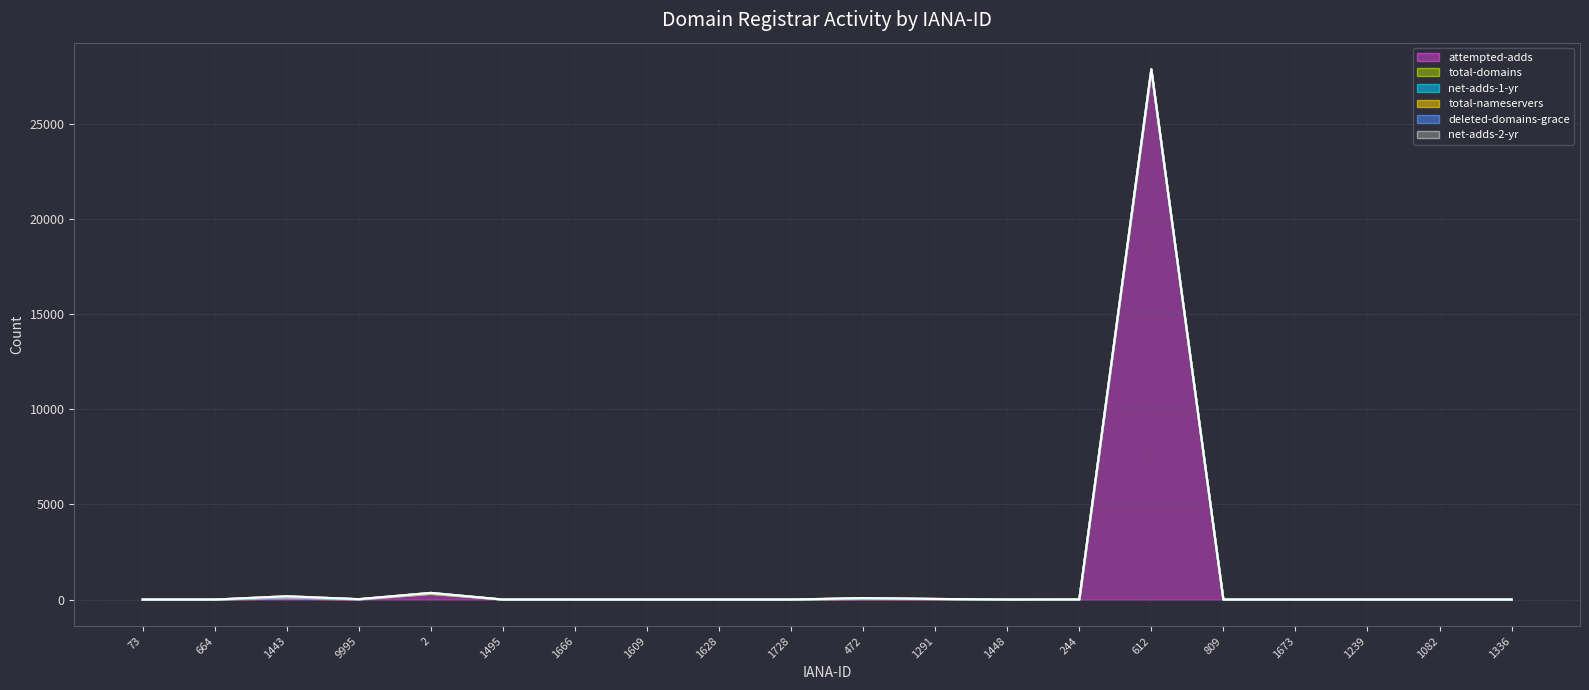

What are all the series names shown in the legend?

attempted-adds, total-domains, net-adds-1-yr, total-nameservers, deleted-domains-grace, net-adds-2-yr